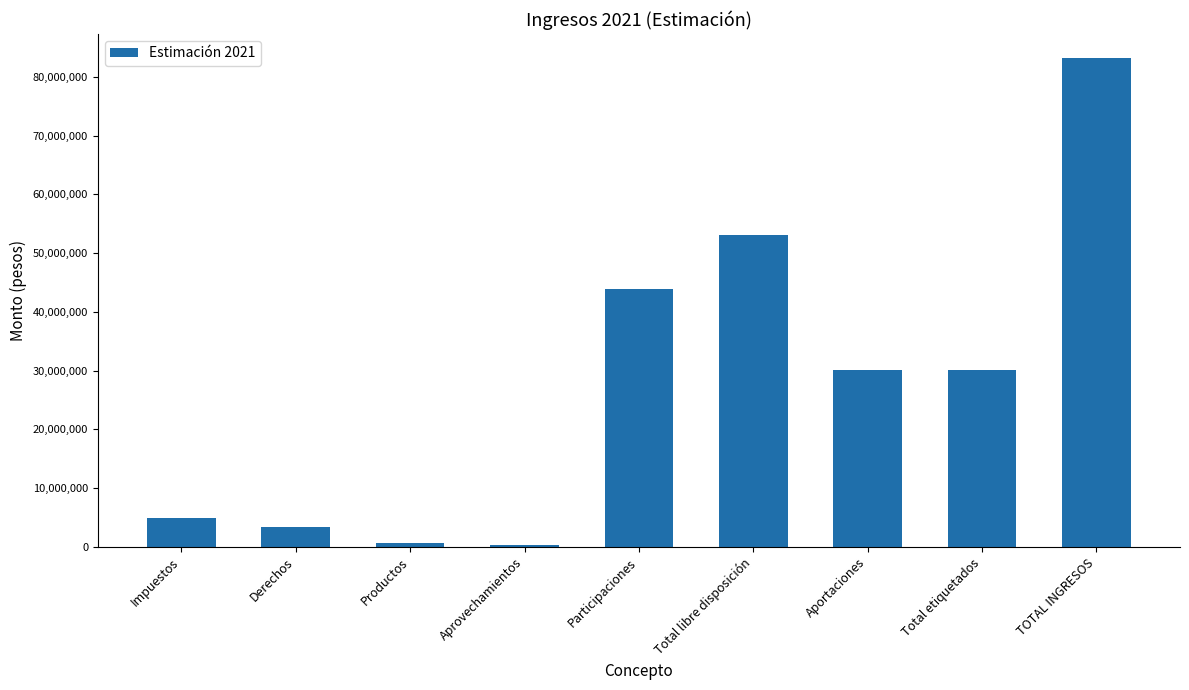

What is the label of the 9th bar from the left?

TOTAL INGRESOS